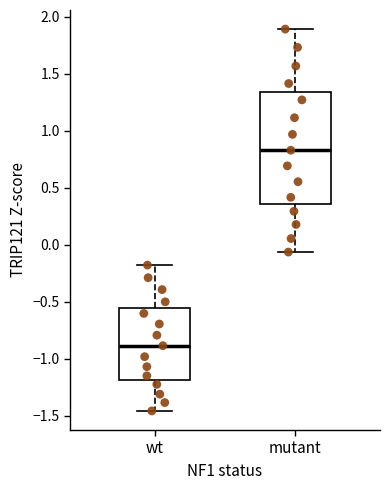

Reading left to right, transcribe this box plot: for each box, give where its median line is, the range the box spans, and where its two whiskers end, as read against the y-axis. The values are not printed on the chart, so give them approximately, as read against the axis.

wt: median -0.90, box -1.20 to -0.55, whiskers -1.45 to -0.20
mutant: median 0.85, box 0.35 to 1.35, whiskers -0.05 to 1.90